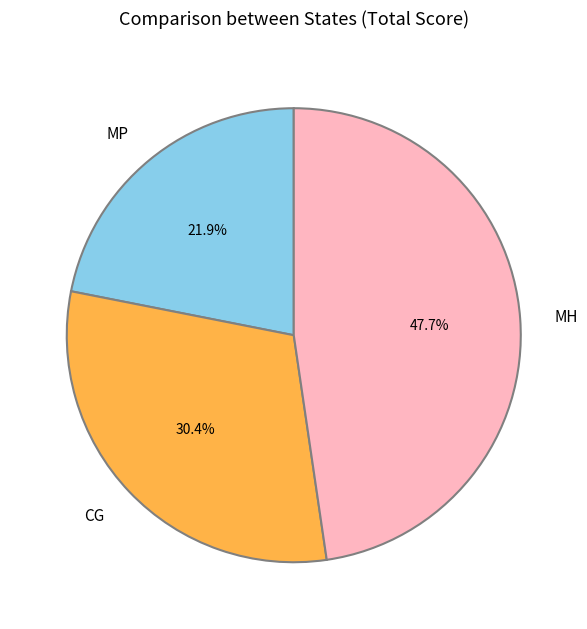

Count the number of slices in the pie.

3